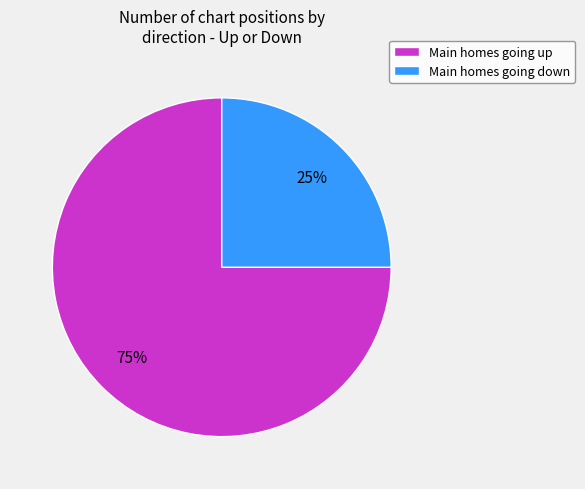

Which category has the smallest portion of the pie?

Main homes going down